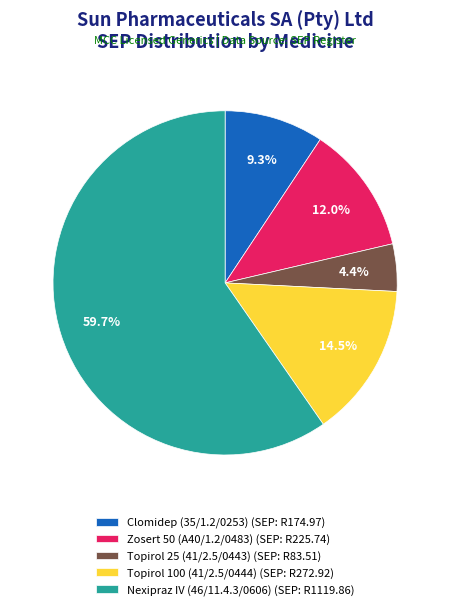

What is the ratio of the value at Nexipraz IV (46/11.4.3/0606) to the value at Clomidep (35/1.2/0253)?

6.4